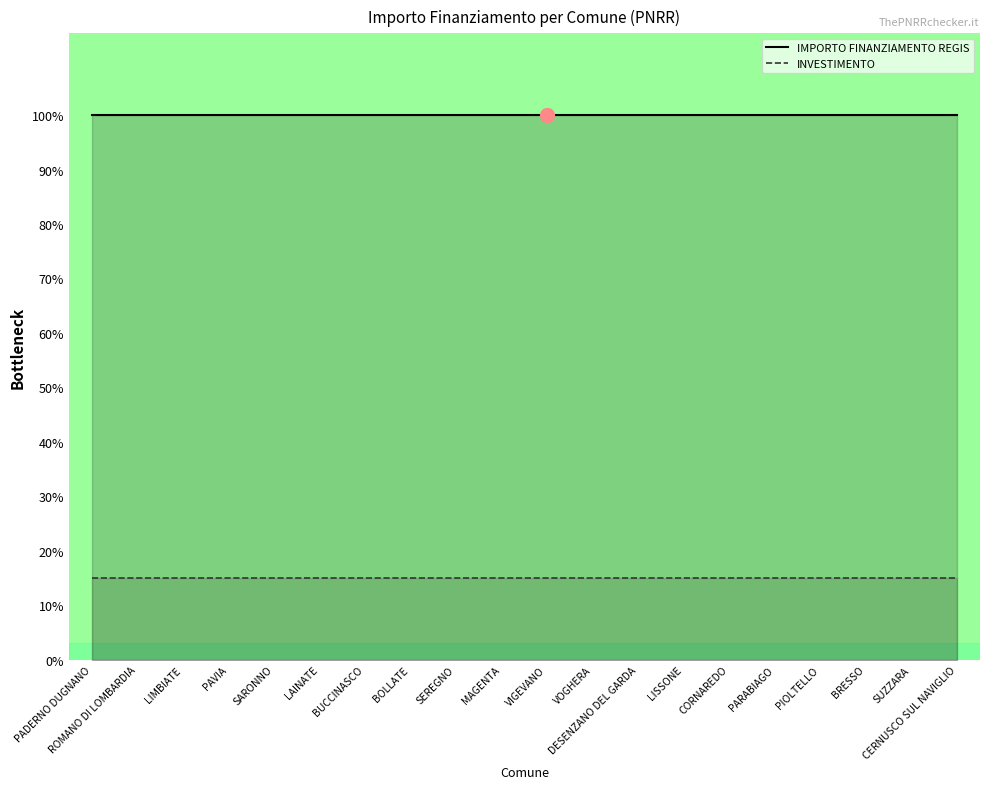

Between LISSONE and CERNUSCO SUL NAVIGLIO, which series saw the biggest shift?

IMPORTO FINANZIAMENTO REGIS (line)